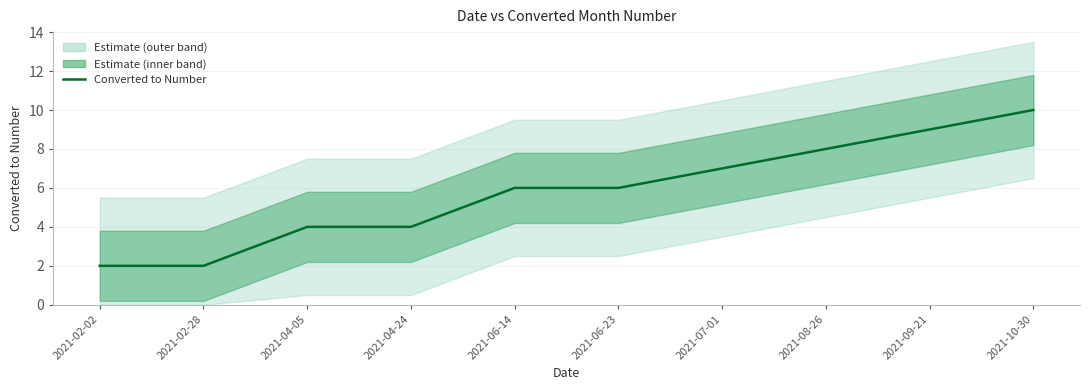

The chart shows a value of 6 at 2021-09-21. True or false?

False